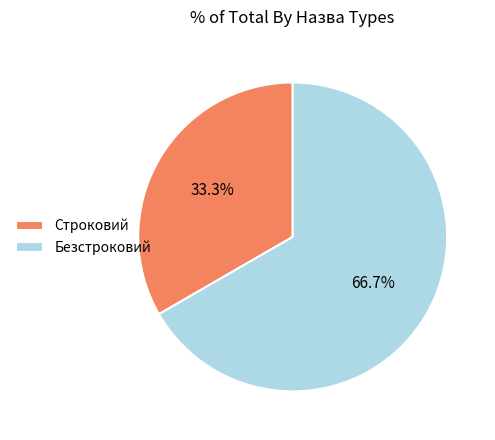

To the nearest percent, what is the difference between the largest and smallest slice percentages?

33%